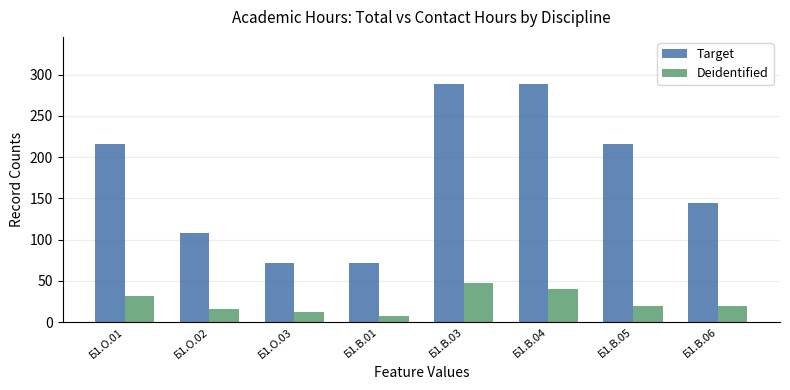

How many groups of bars are there?

8